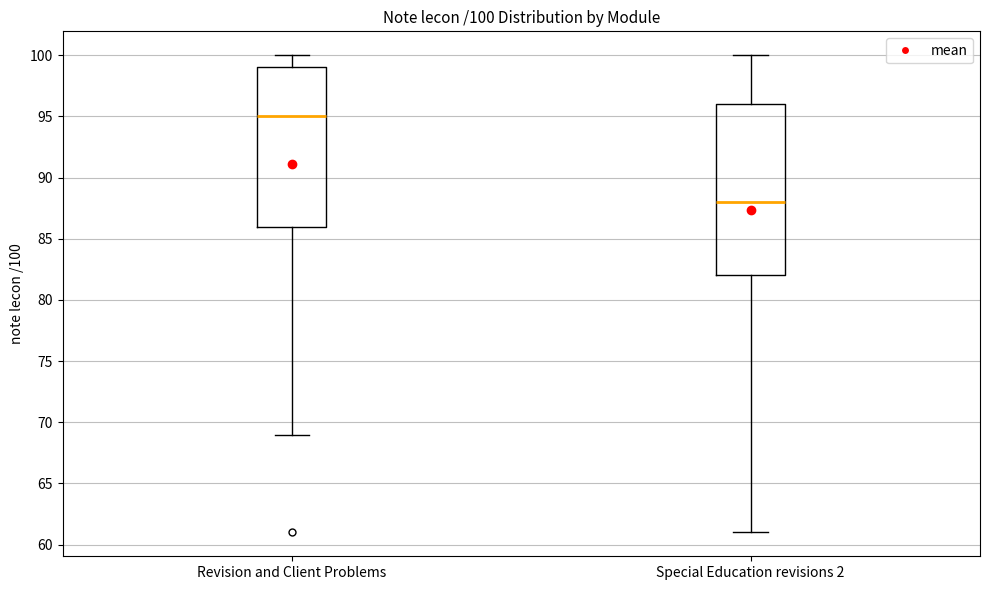

Which box is the tallest, from its lower edge to its upper edge?

Special Education revisions 2